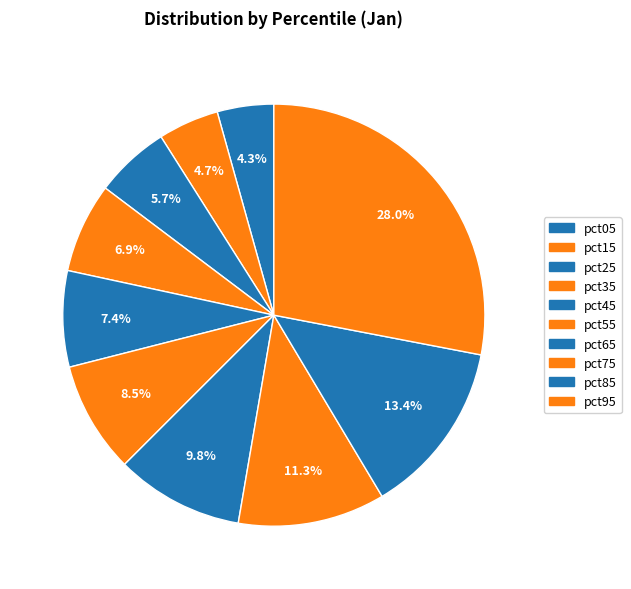

What is the largest slice in the pie chart?

pct95